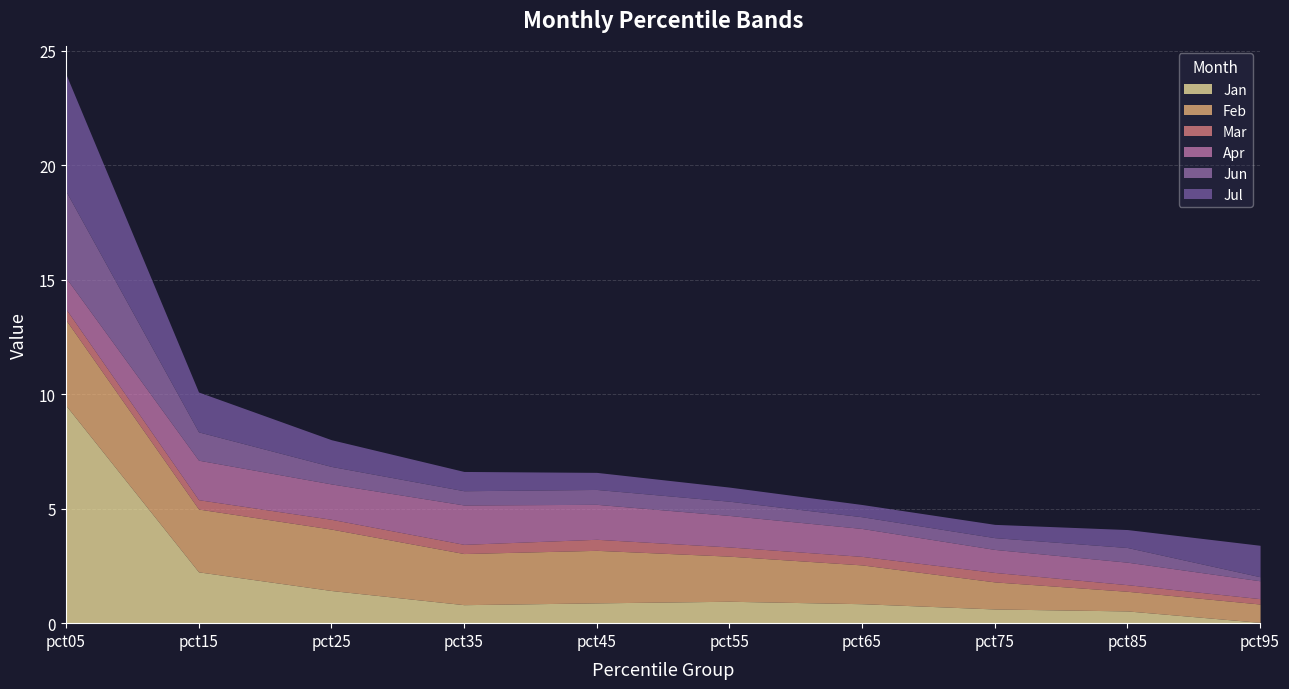

Is it true that Jun equals 1.0 at pct55?

False